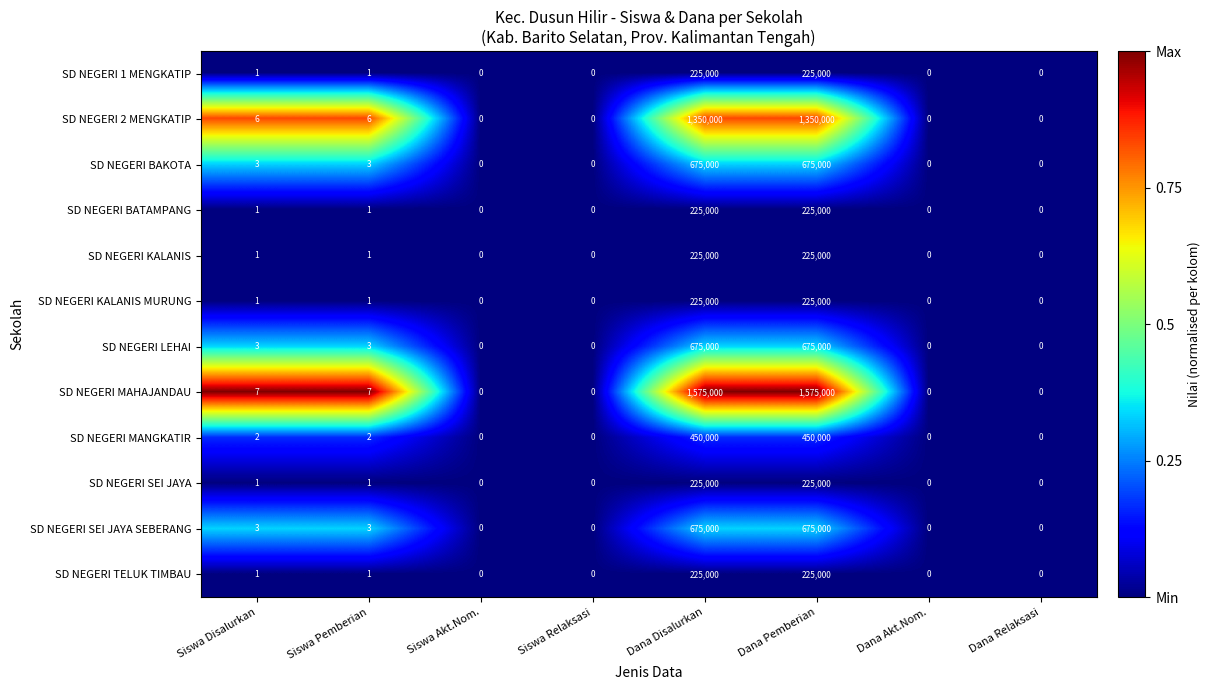

What is the maximum value shown in the chart?

1575000